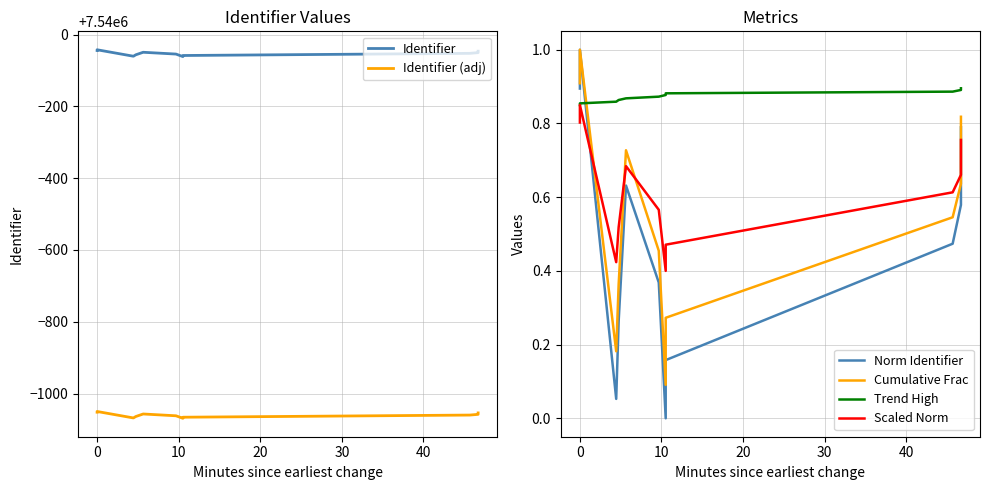

What are all the series names shown in the legend?

Identifier, Identifier (adj), Norm Identifier, Cumulative Frac, Trend High, Scaled Norm